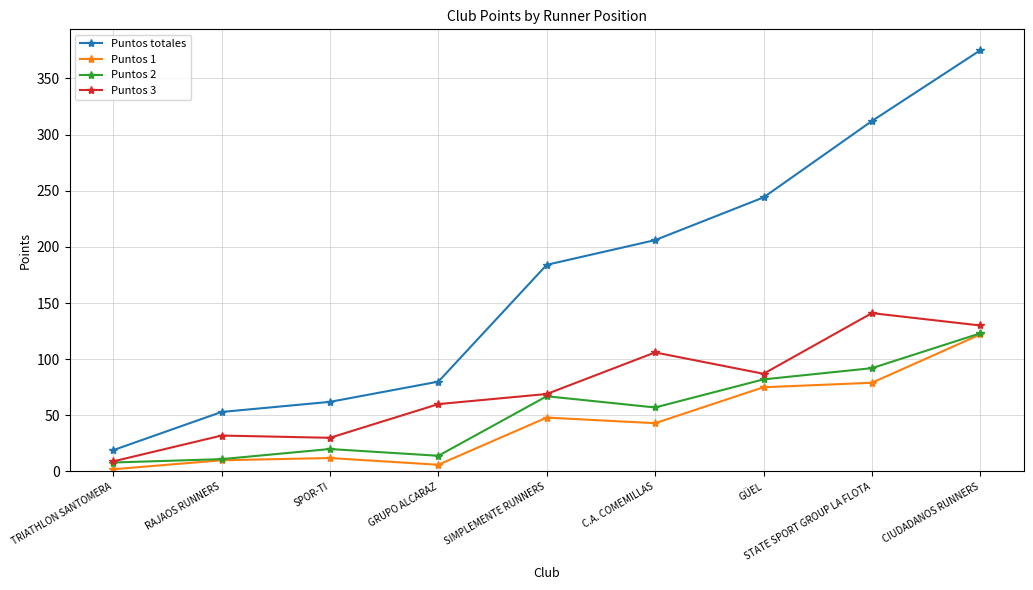

What is the spread (max minus min) of values at C.A. COMEMILLAS?

163